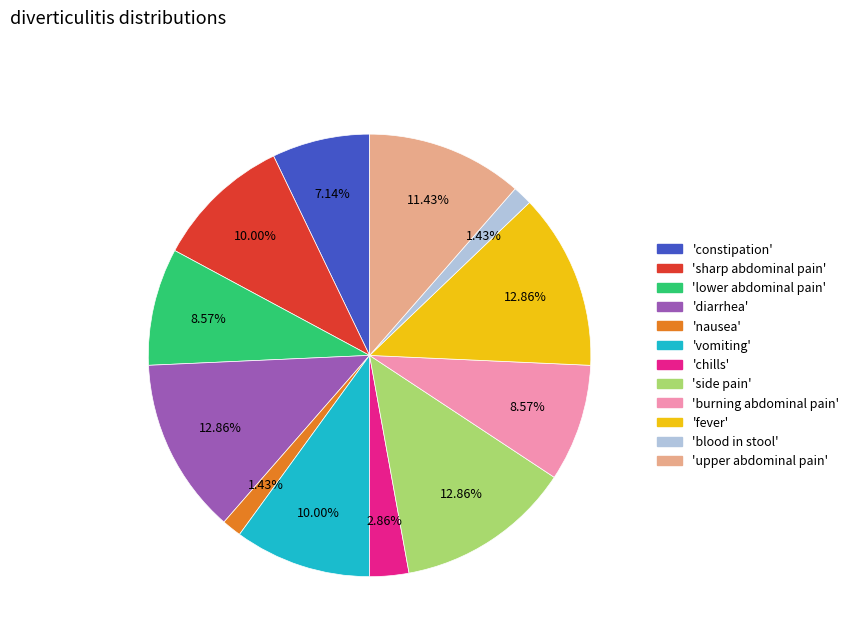

What is the ratio of the value at 'constipation' to the value at 'fever'?

0.6